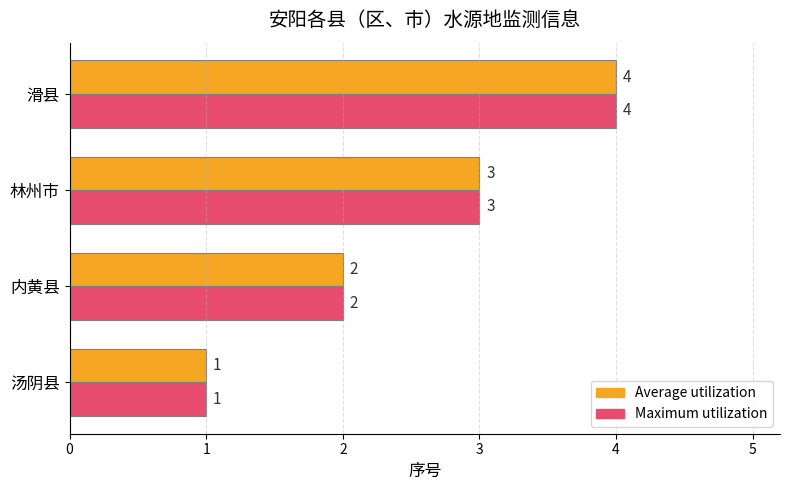

What is the total value across all series at 内黄县?

4